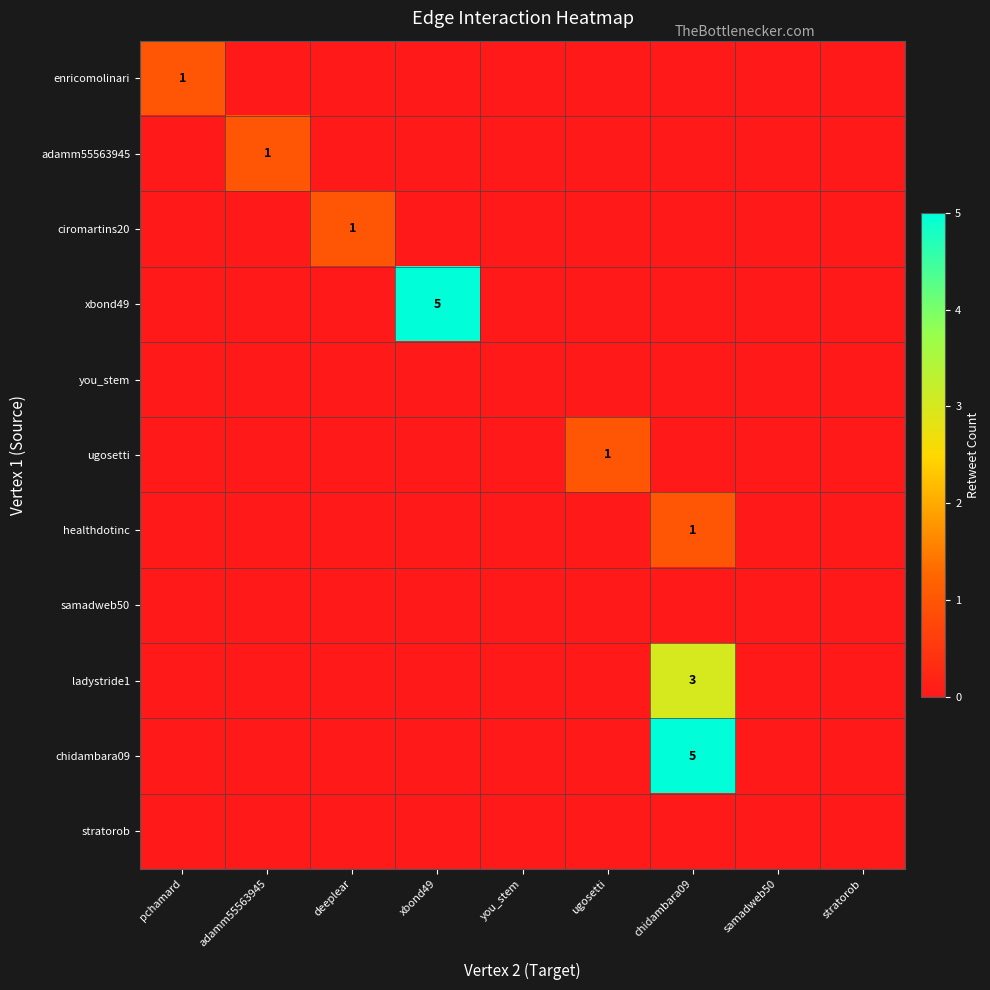

The value of enricomolinari at pchamard is 1. True or false?

True